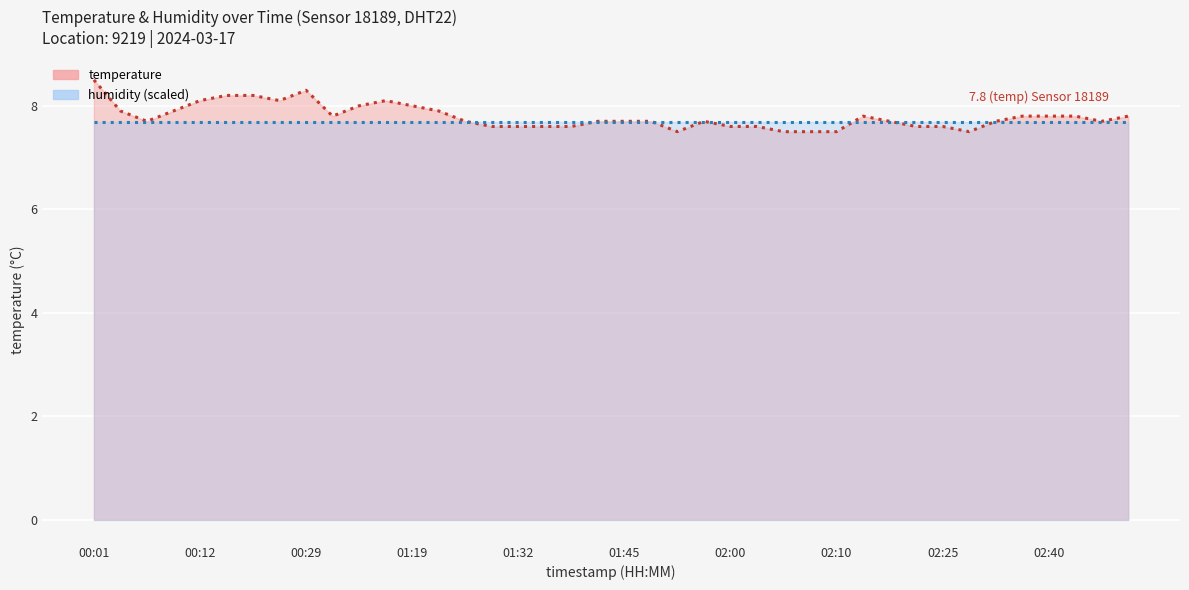

Is it true that the value at 00:29 is 5.3?

False